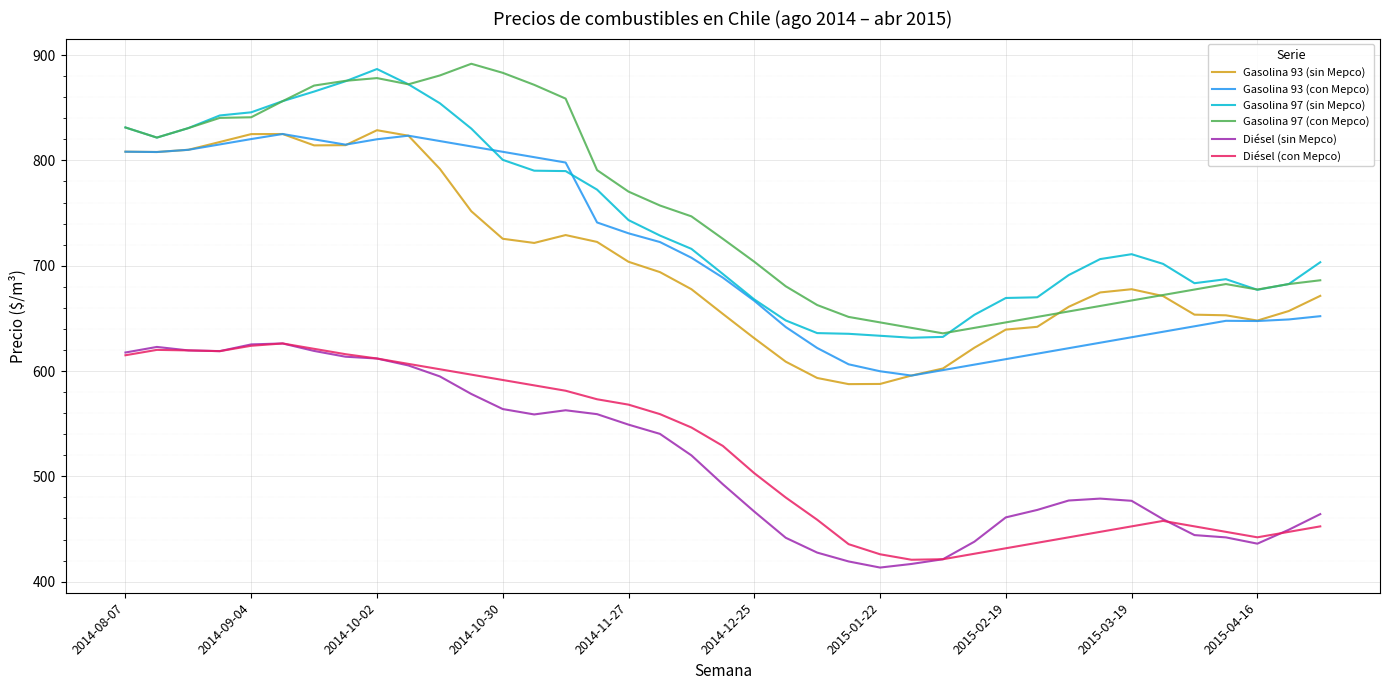

True or false: Gasolina 97 (sin Mepco) and Diésel (sin Mepco) cross at least once.

False